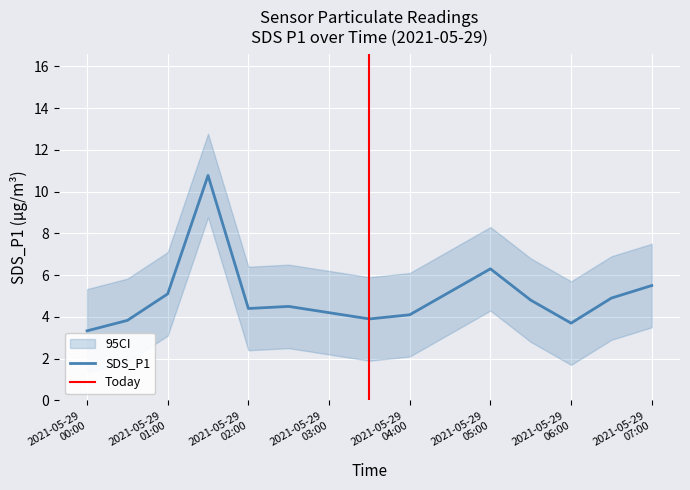

Reading left to right, what are all the values shown in this chart?

SDS_P1: 3.3	3.8	5.1	10.8	4.4	4.5	4.2	3.9	4.1	5.2	6.3	4.8	3.7	4.9	5.5
SDS_P1_upper: 5.3	5.8	7.1	12.8	6.4	6.5	6.2	5.9	6.1	7.2	8.3	6.8	5.7	6.9	7.5
SDS_P1_lower: 1.3	1.8	3.1	8.8	2.4	2.5	2.2	1.9	2.1	3.2	4.3	2.8	1.7	2.9	3.5